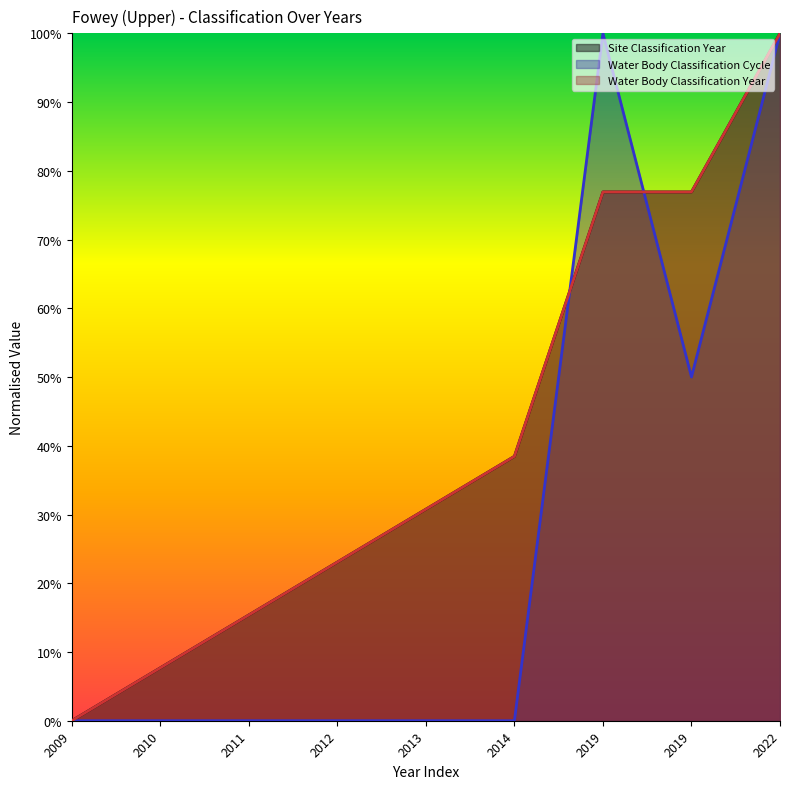

At which label is Site Classification Year closest to 0?

2009